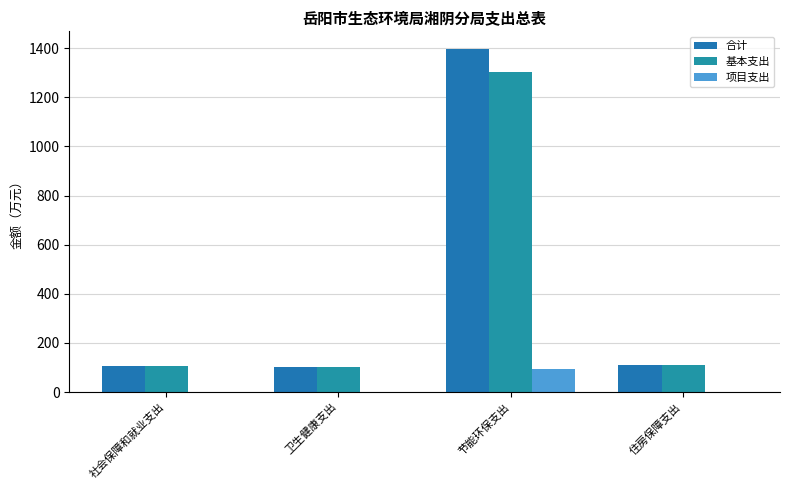

Which series changed the most between 卫生健康支出 and 节能环保支出?

合计